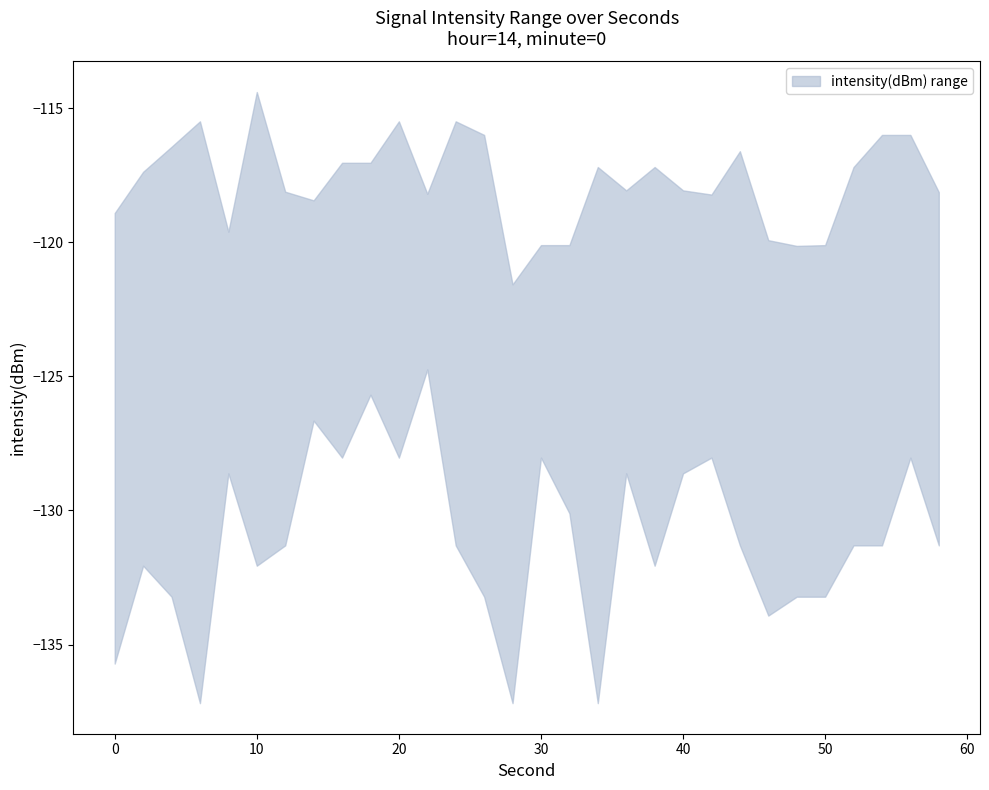

True or false: upper and lower intersect in this chart.

False